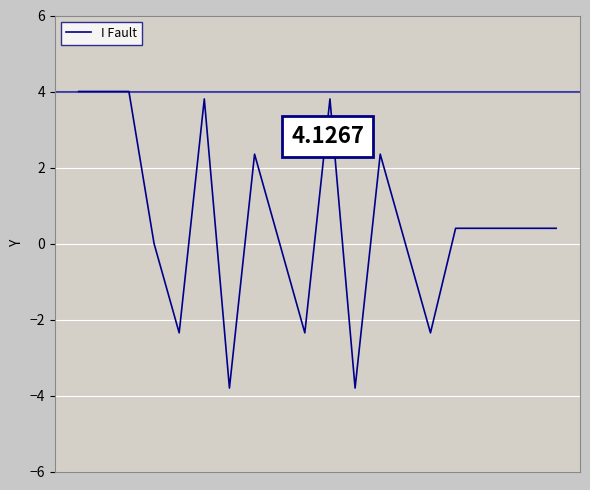

What is the smallest value displayed?

-3.8